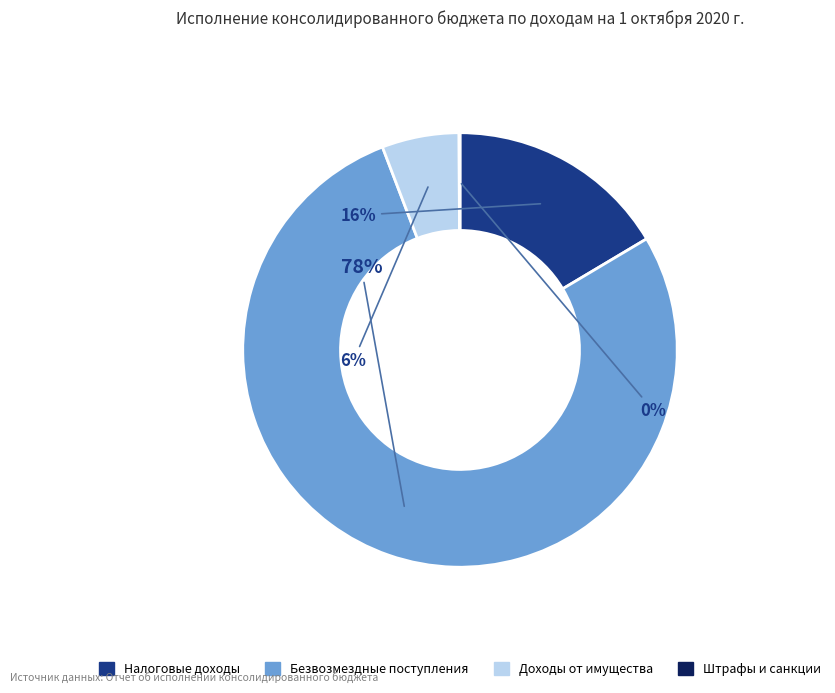

Does any single category account for the majority?

Yes